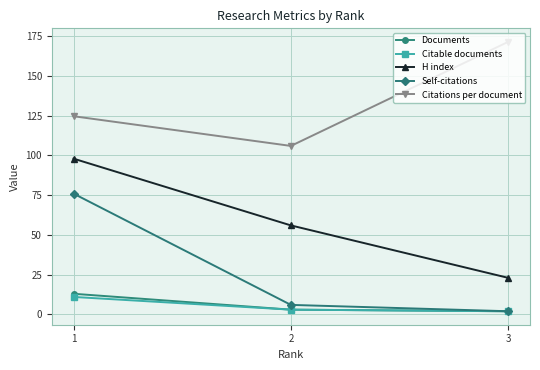

Which series changed the most between 1 and 2?

Self-citations